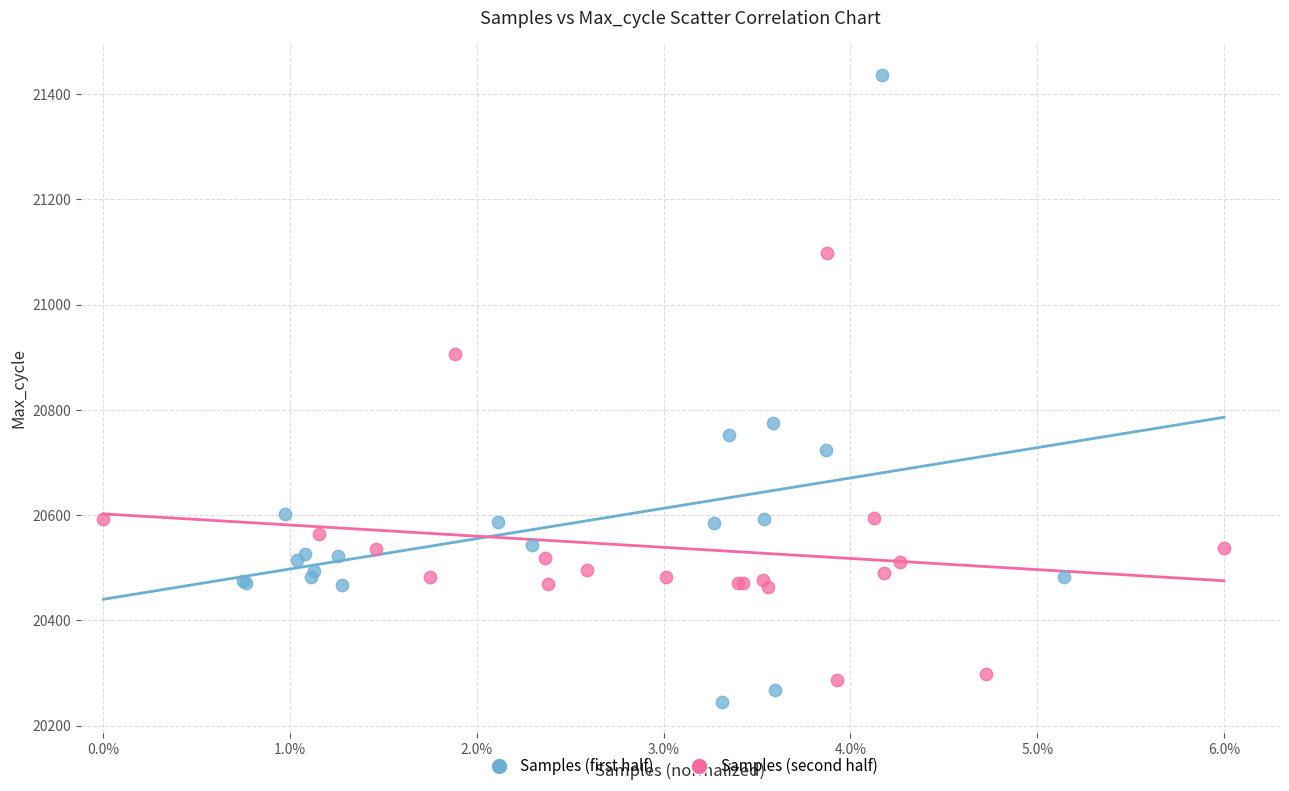

Which series reaches the minimum Y coordinate?

Samples (first half)